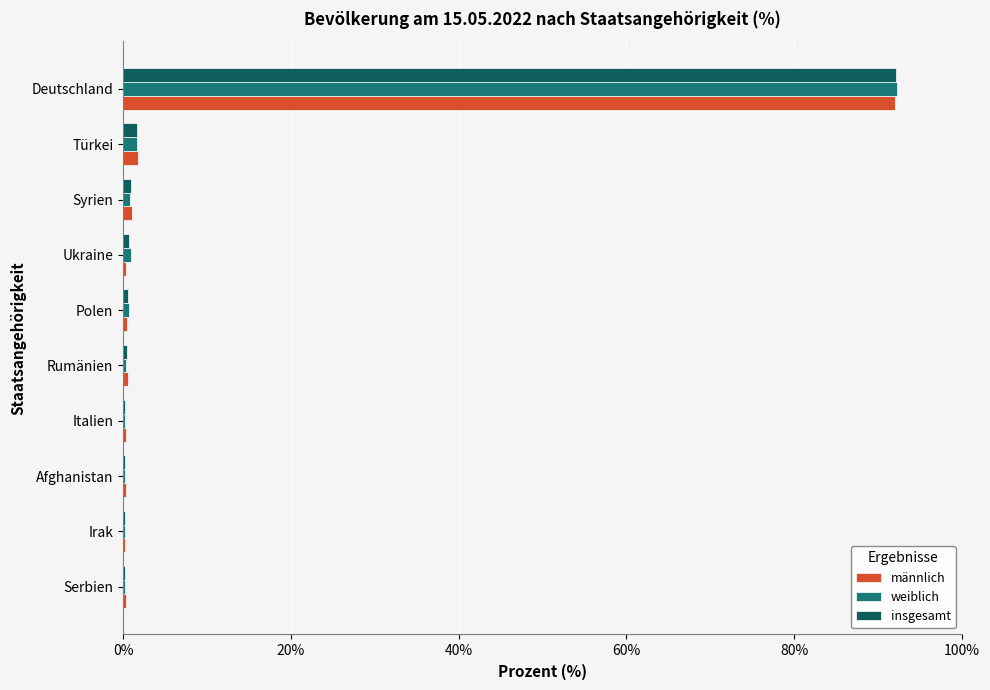

What is the highest value of the weiblich series?

92.3